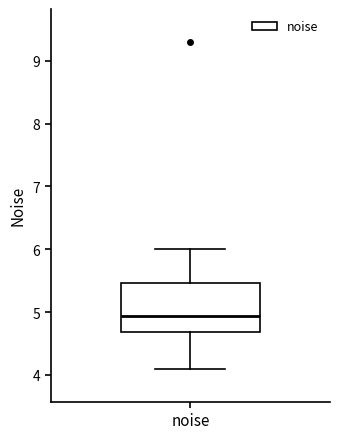

Where does the upper whisker of the box for noise end on the y-axis? The values are not printed on the chart, so give them approximately, as read against the axis.

6.0